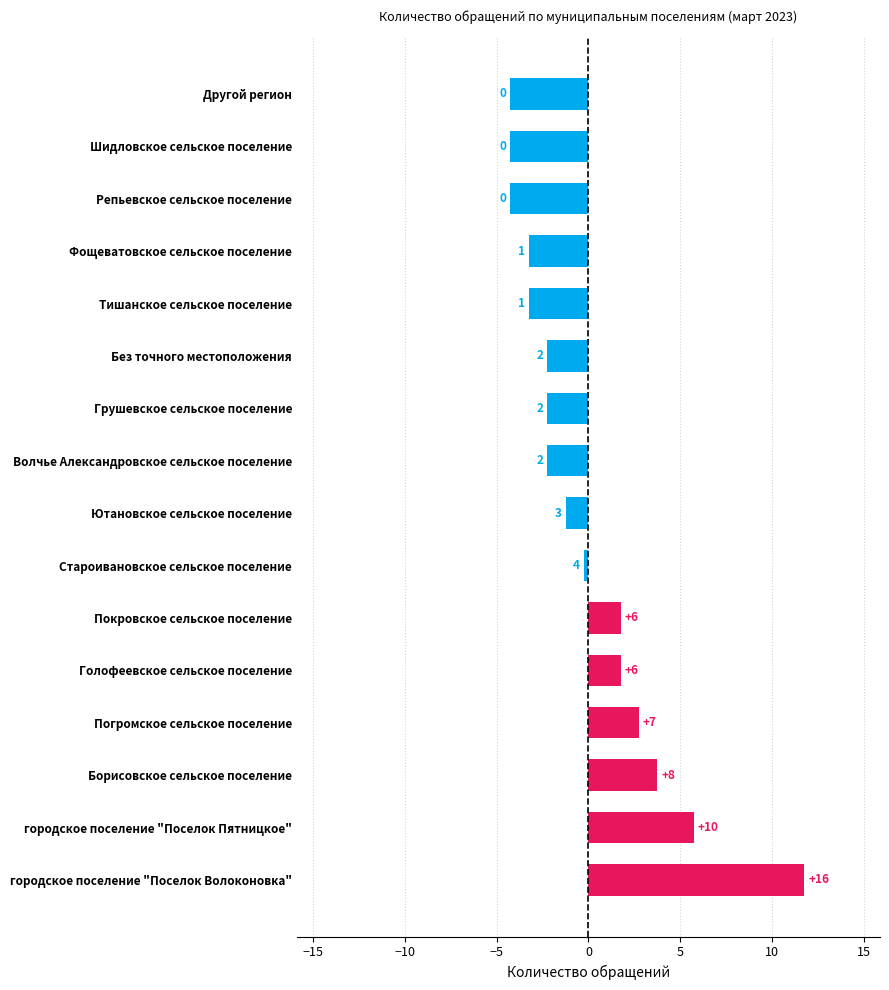

How many bars are there in total?

16